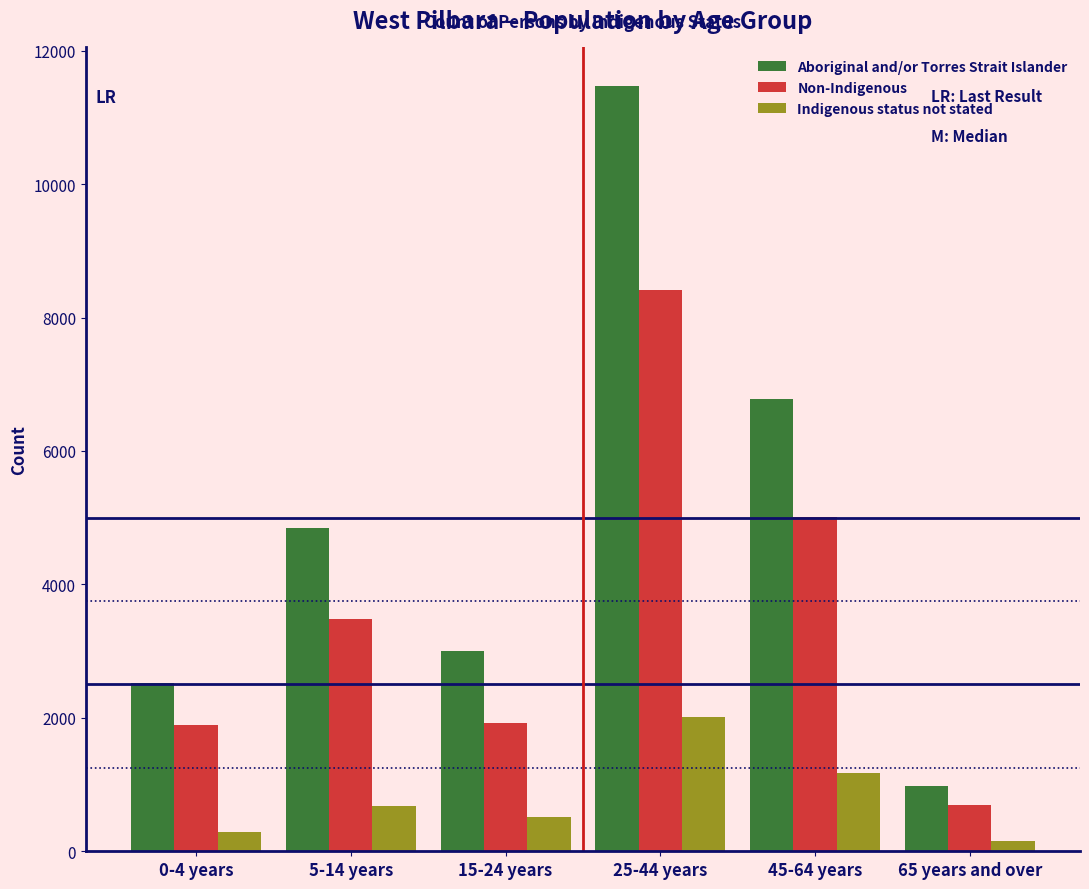

Which category has the highest value in the Aboriginal and/or Torres Strait Islander series?

25-44 years